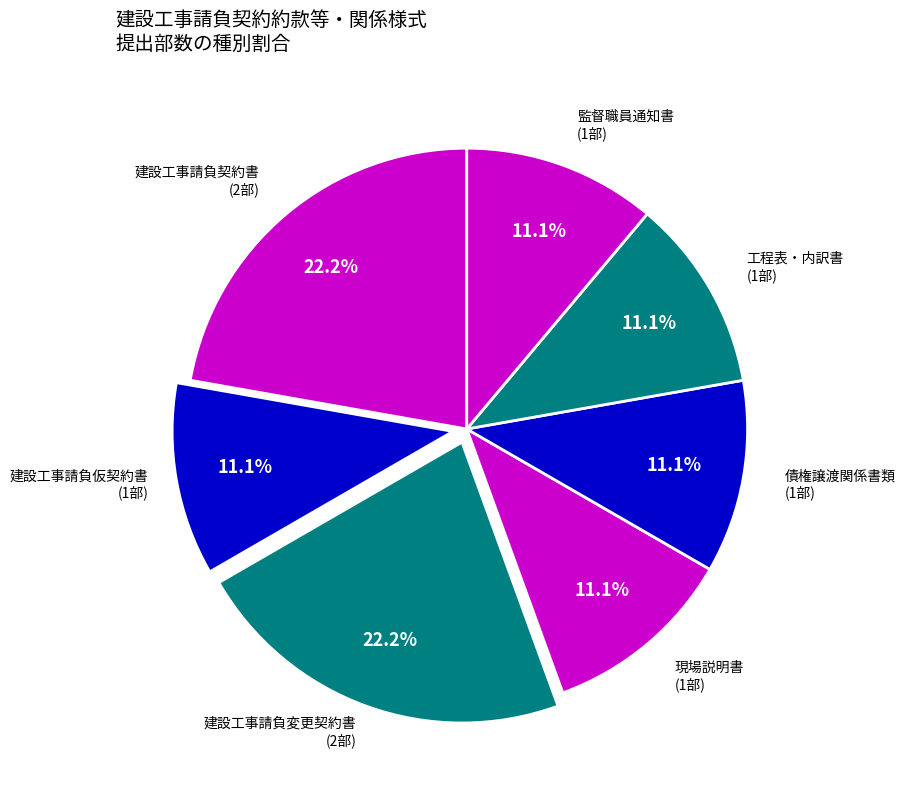

How many slices are in this pie chart?

7